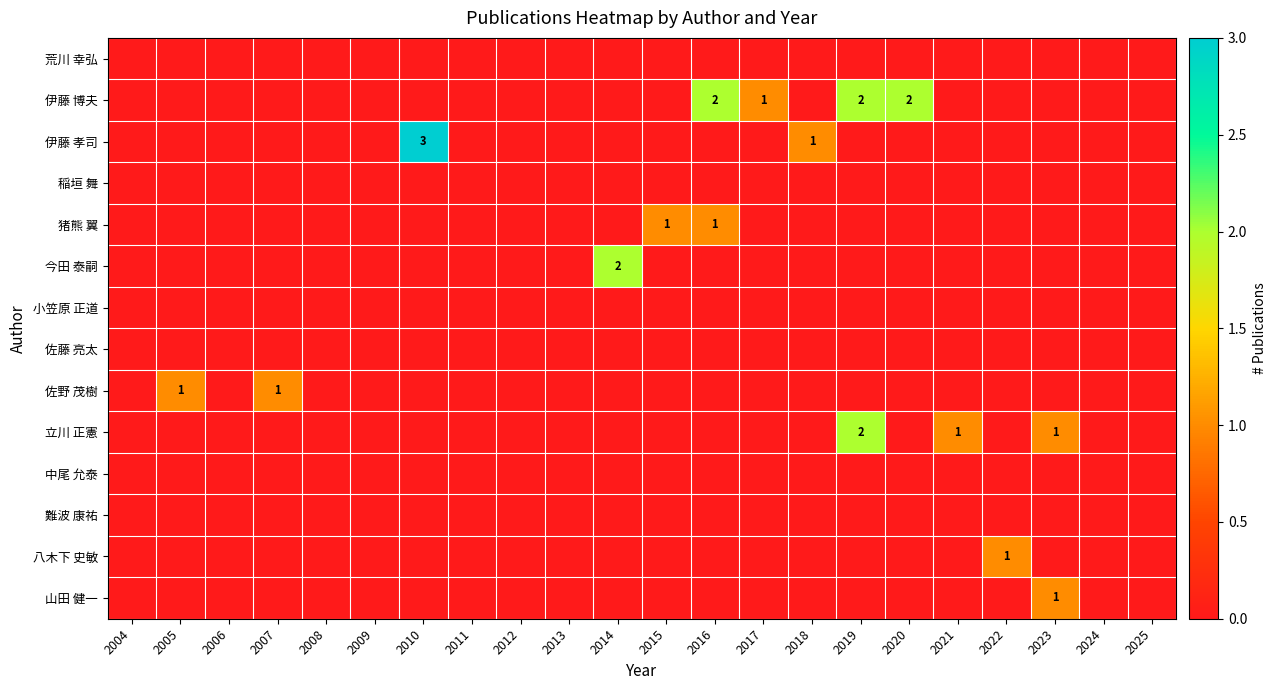

Which series has the widest spread of values?

伊藤 孝司